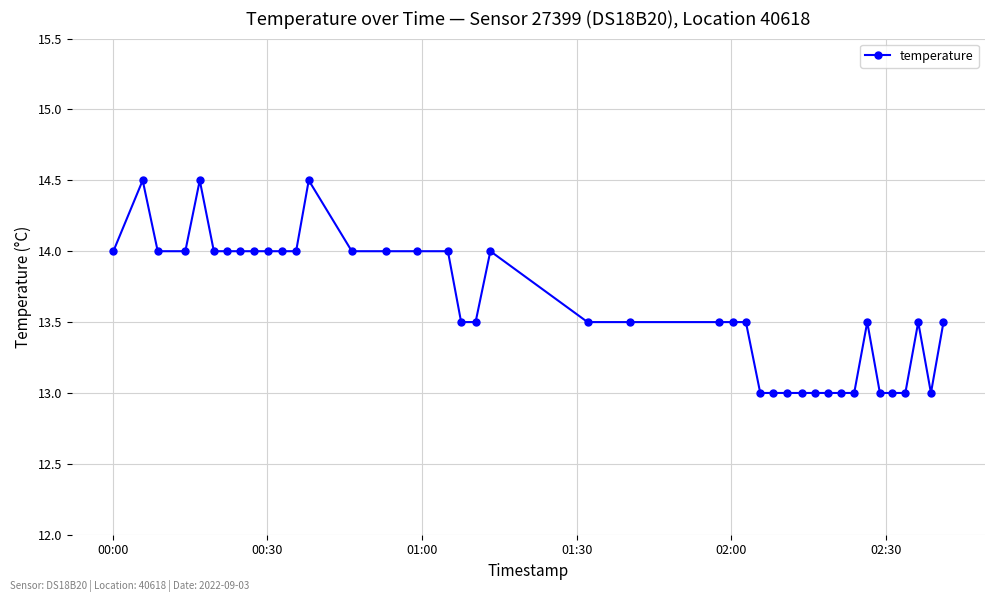

What is the difference between the maximum and minimum values?

1.5